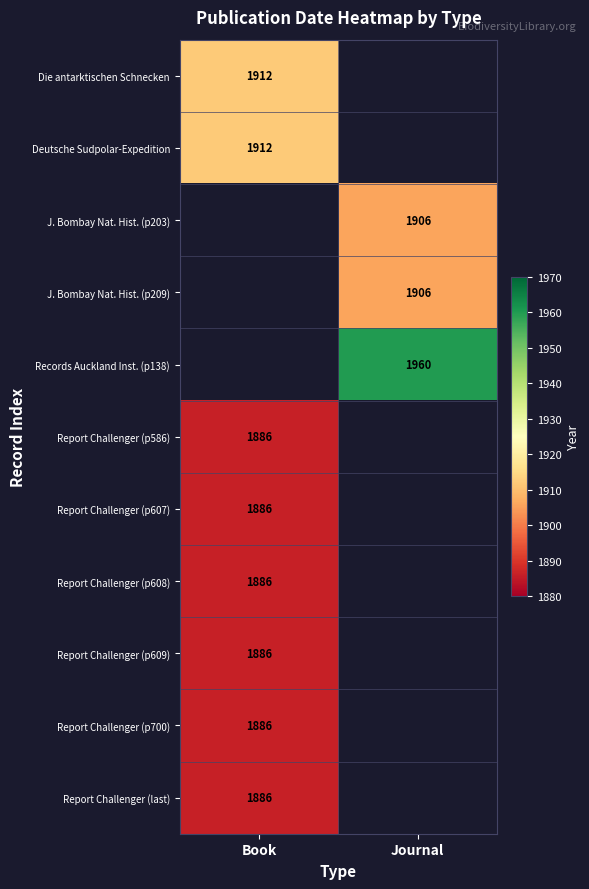

The value of J. Bombay Nat. Hist. (p203) at Journal is 1906. True or false?

True